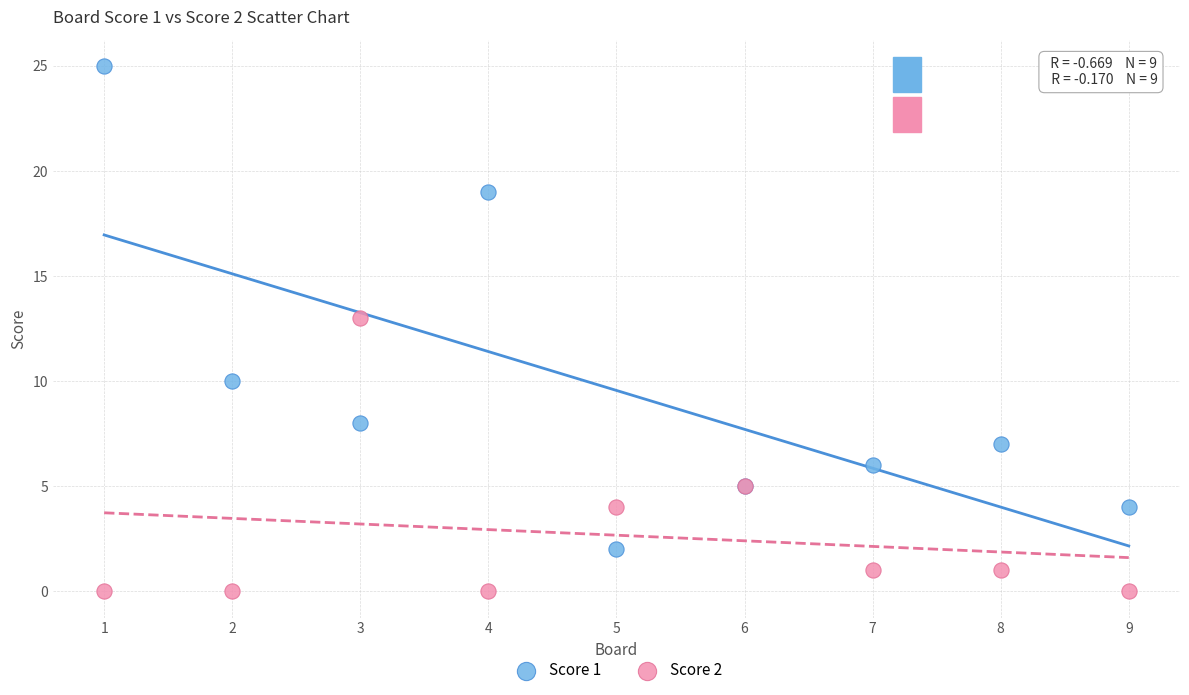

Which series reaches the maximum Y coordinate?

Score 1